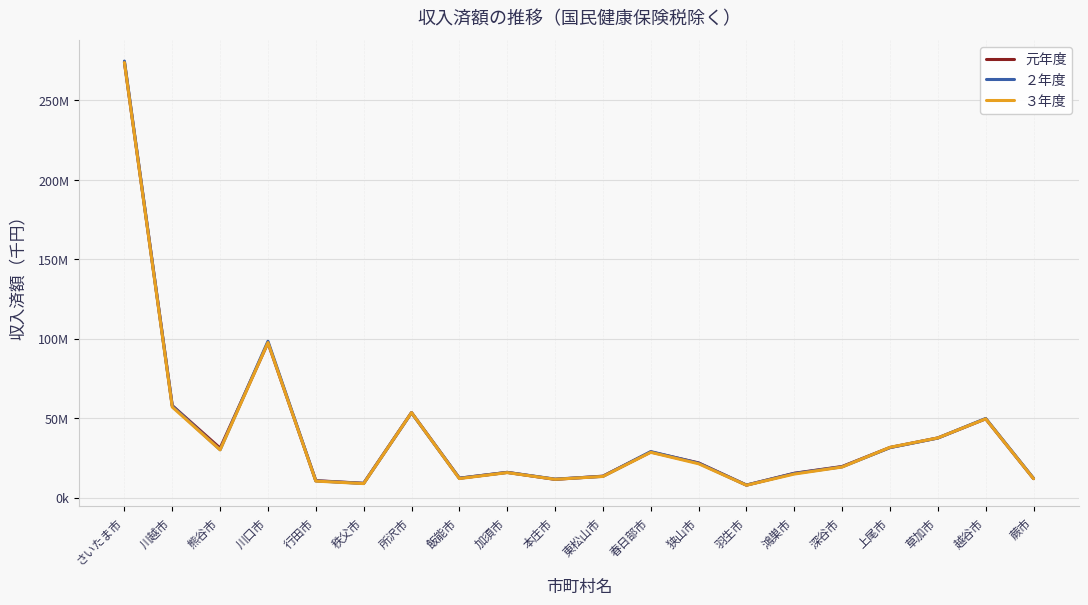

What is the difference between the highest and lowest values at 熊谷市?

1063954